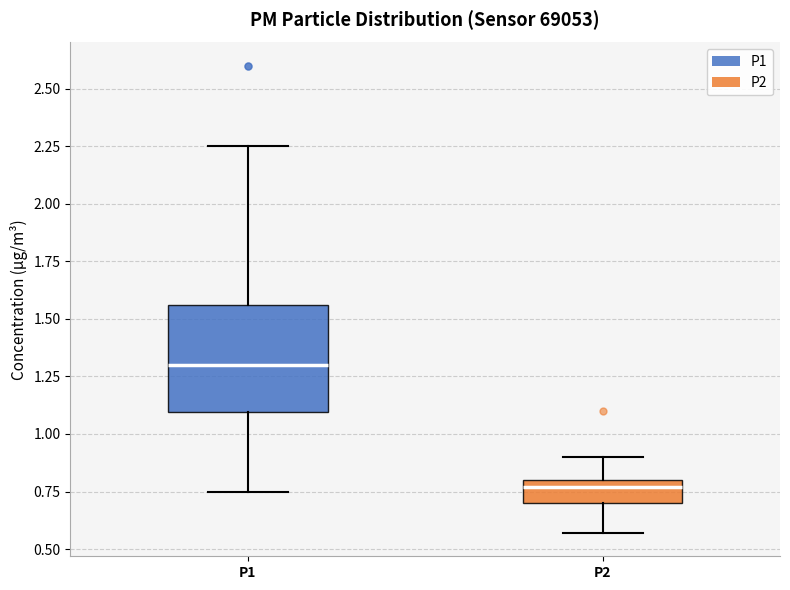

Reading left to right, read every box against the y-axis: the position of its median line, the range the box covers, and the ends of its whiskers. The values are not printed on the chart, so give them approximately, as read against the axis.

P1: median 1.30, box 1.10 to 1.55, whiskers 0.75 to 2.25
P2: median 0.75, box 0.70 to 0.80, whiskers 0.55 to 0.90